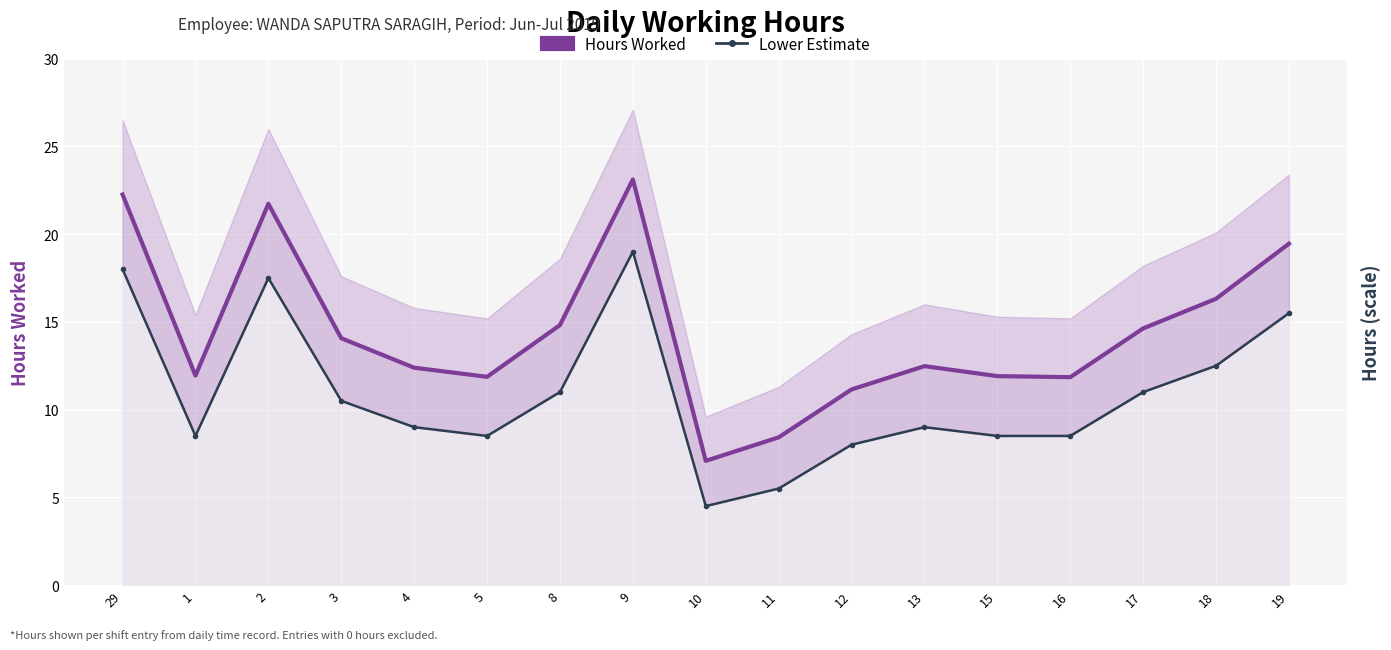

What is the sum of all Hours Worked values?

245.5